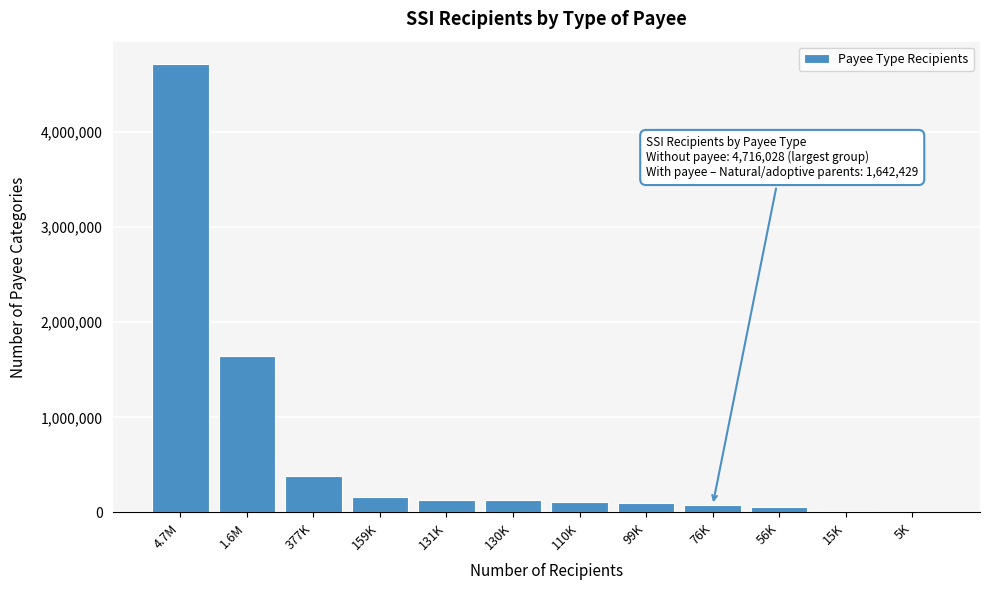

What is the greatest value displayed?

4716028